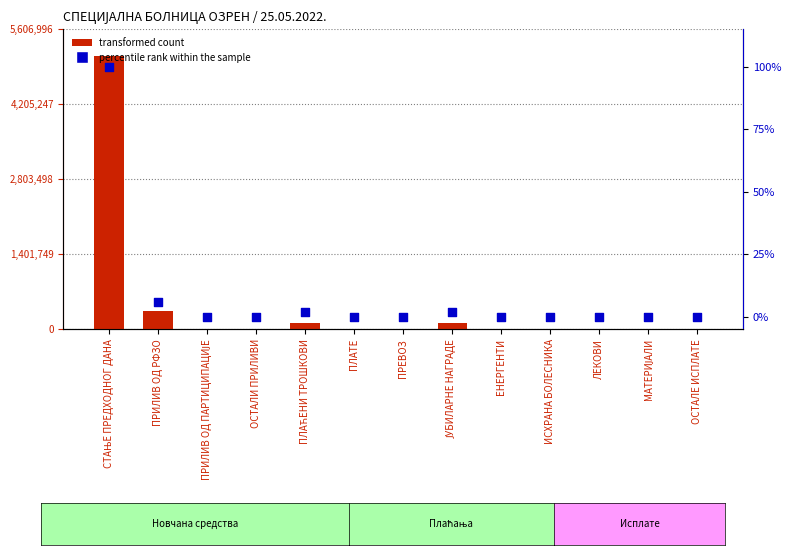

Which series contains the highest Y value?

transformed count